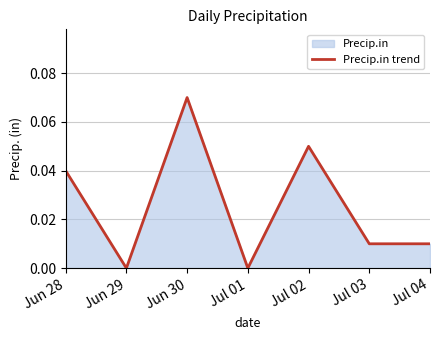

What is the difference between the values at Jun 29 and Jun 30?

0.1